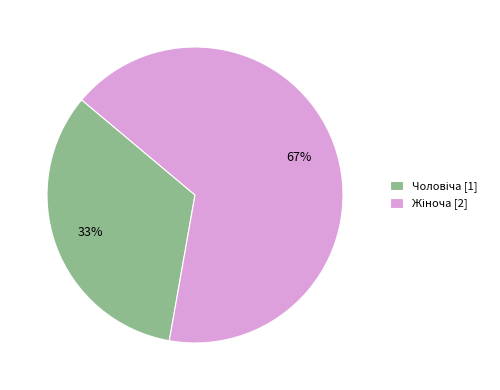

To the nearest percent, what is the average slice percentage?

50%